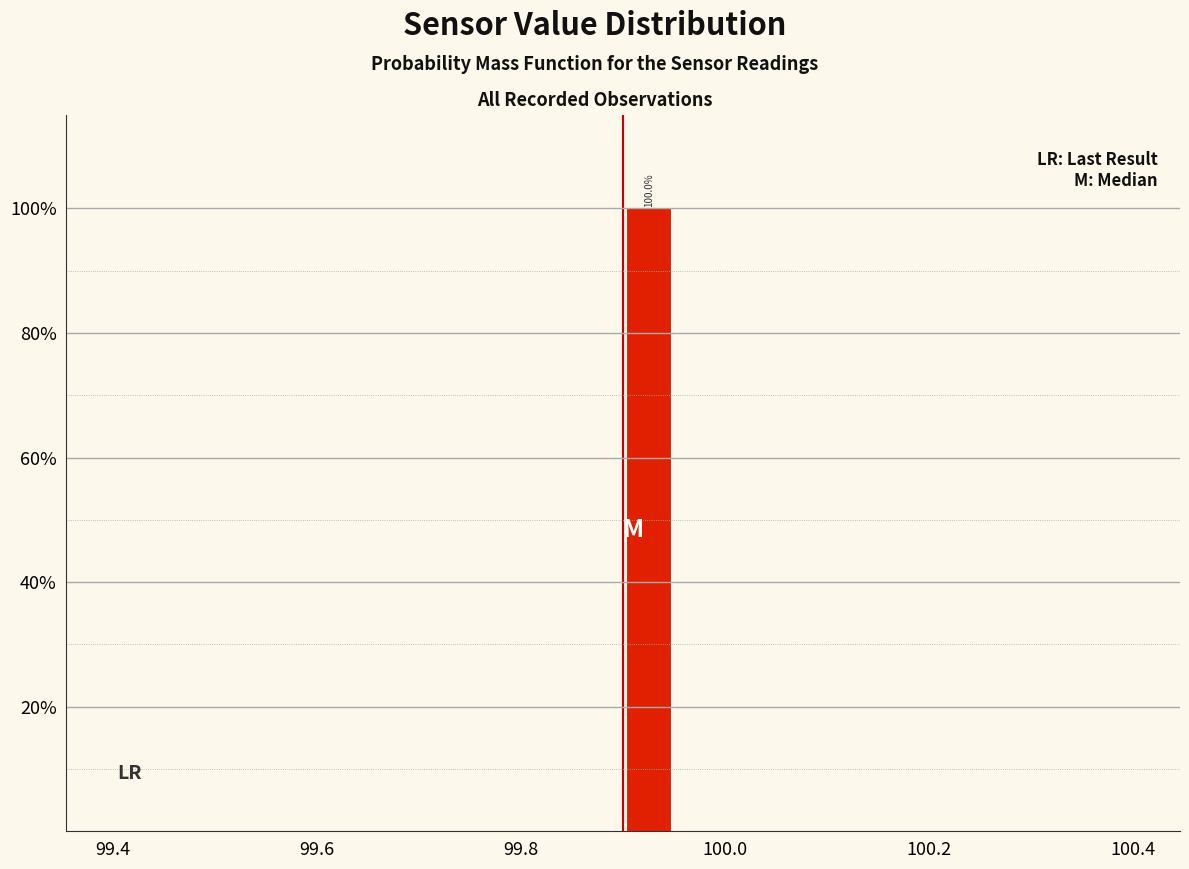

Read against the x-axis, roughly where is the centre of the tallest bar?

99.92